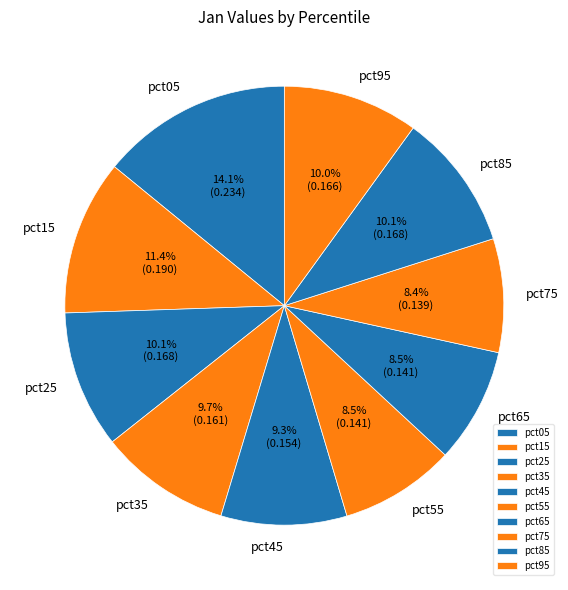

What is the total percentage of pct35 and pct05?

23.8%